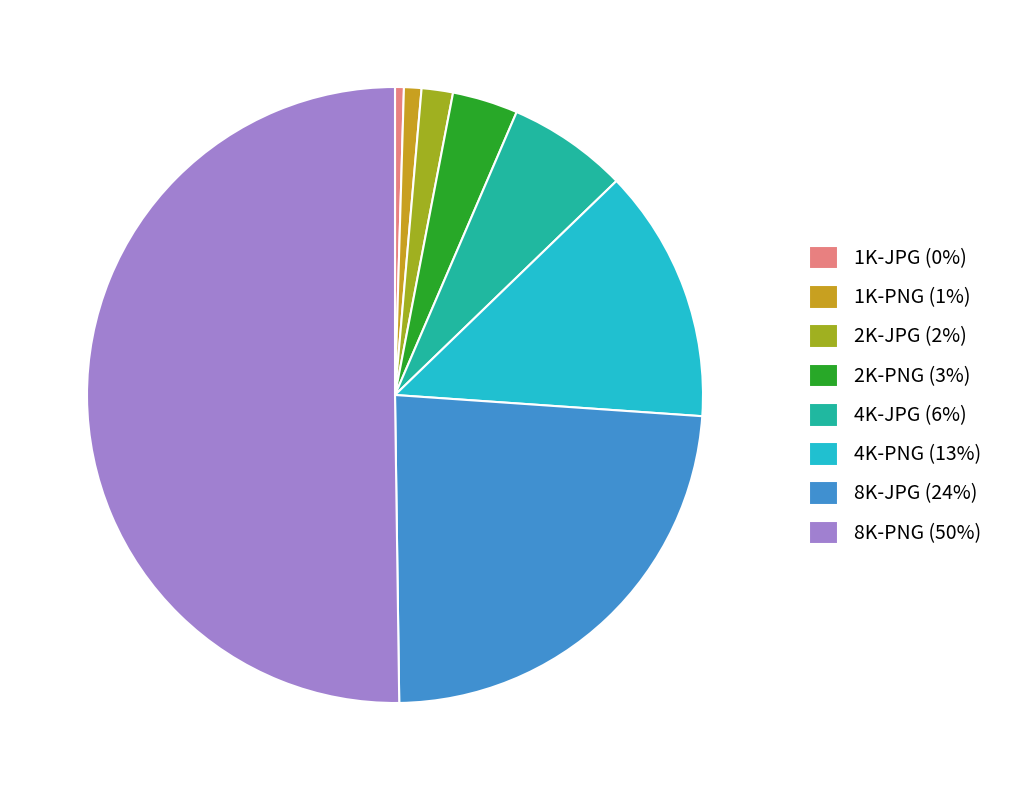

Which slice represents more than half of the pie?

8K-PNG